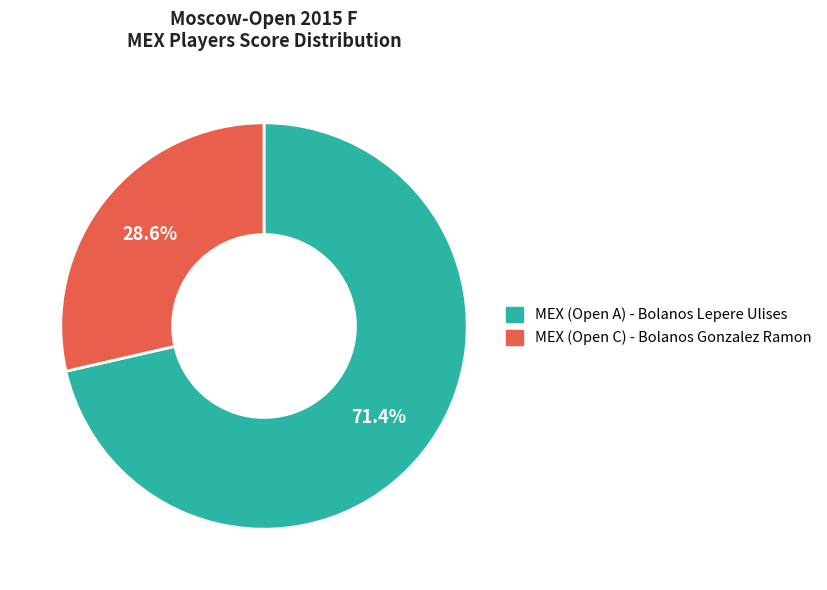

Is there a majority slice in this chart?

Yes